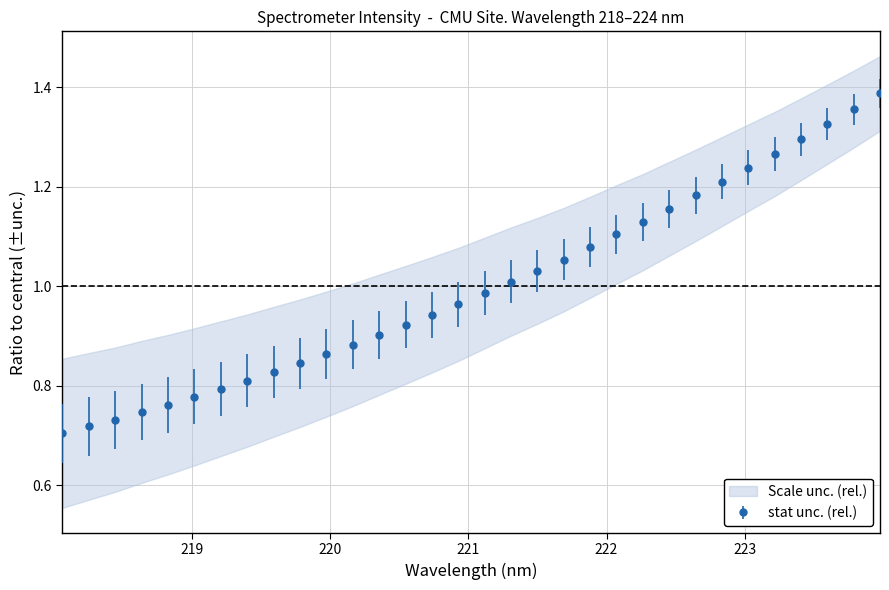

List the labels in order of value, largest first.

223.9802, 223.7895, 223.5987, 223.408, 223.2172, 223.0264, 222.8355, 222.6447, 222.4538, 222.263, 222.0721, 221.8812, 221.6902, 221.4993, 221.3083, 221.1174, 220.9264, 220.7354, 220.5444, 220.3533, 220.1623, 219.9712, 219.7801, 219.589, 219.3979, 219.2067, 219.0156, 218.8244, 218.6332, 218.442, 218.2508, 218.0596